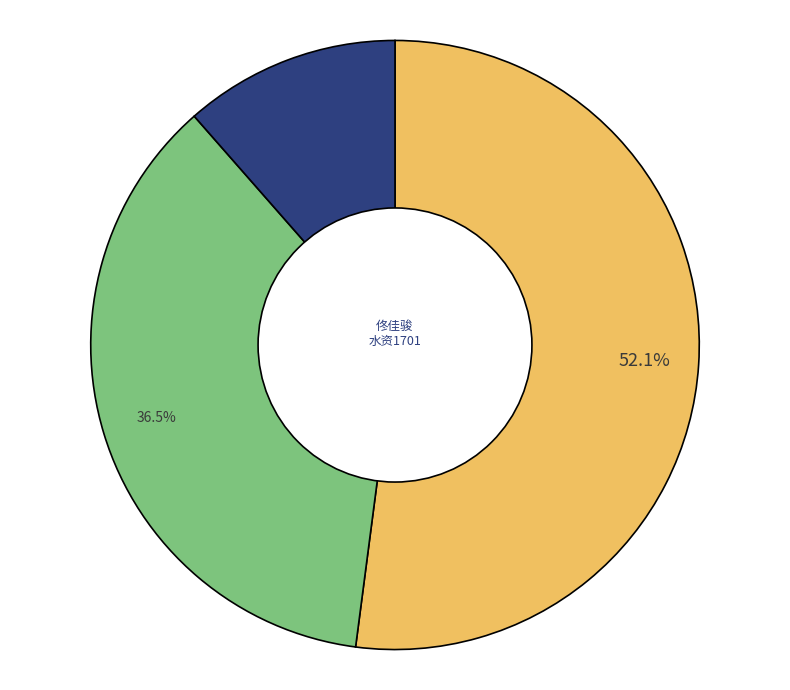

How many segments does this pie chart have?

3